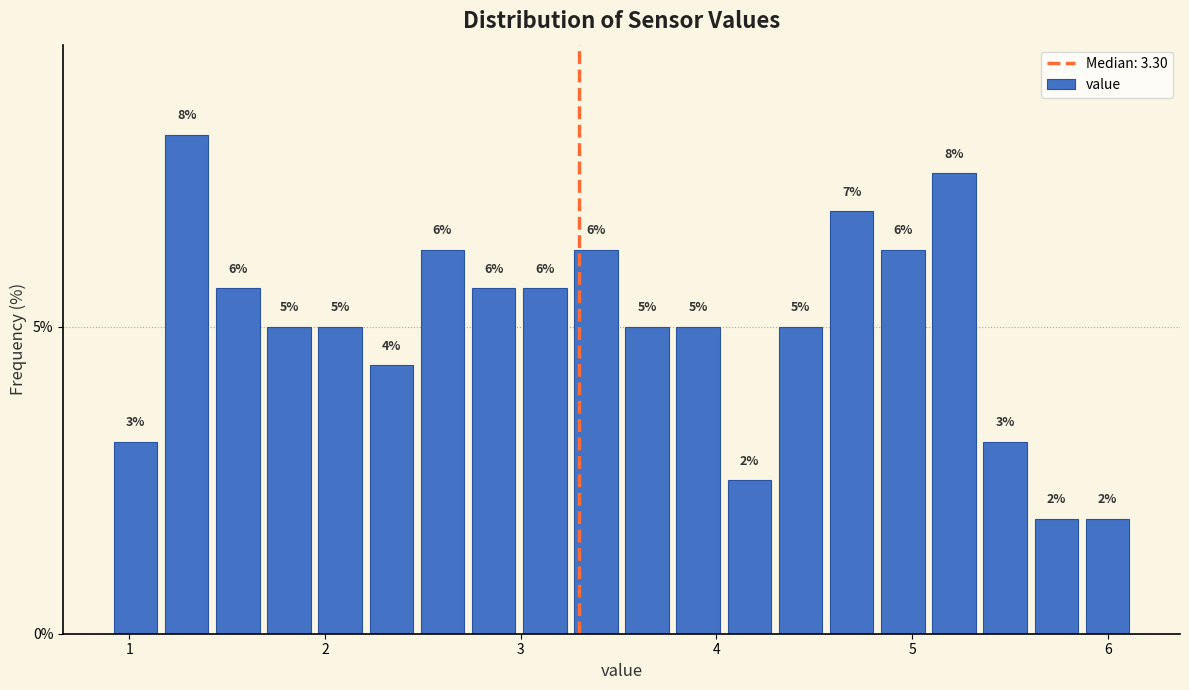

Around what value on the x-axis is the tallest bar? Give the approximate position of its centre, as read against the axis.

1.3